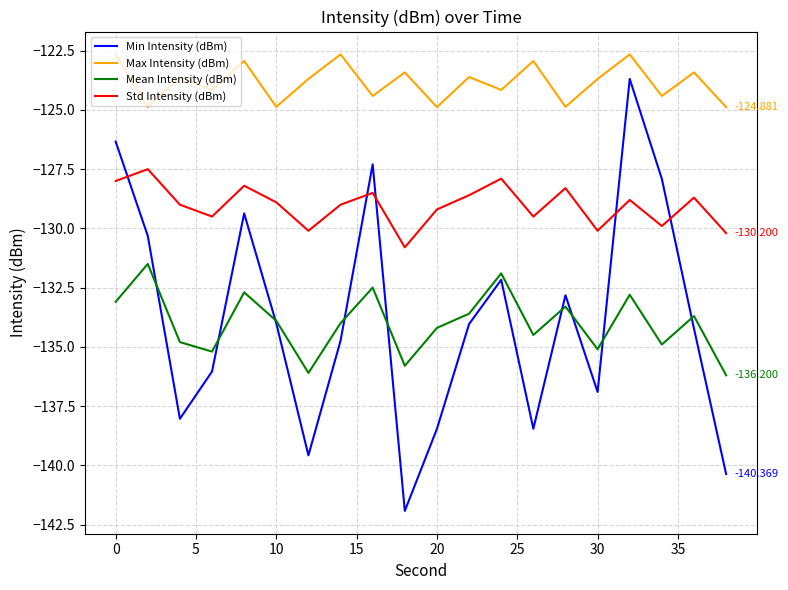

Which series ends up on top after the final intersection of Min Intensity (dBm) and Mean Intensity (dBm)?

Mean Intensity (dBm)